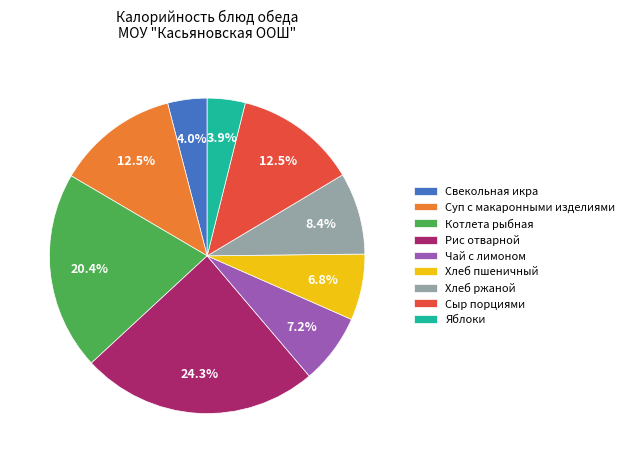

What portion of the pie excludes Рис отварной?

75.7%